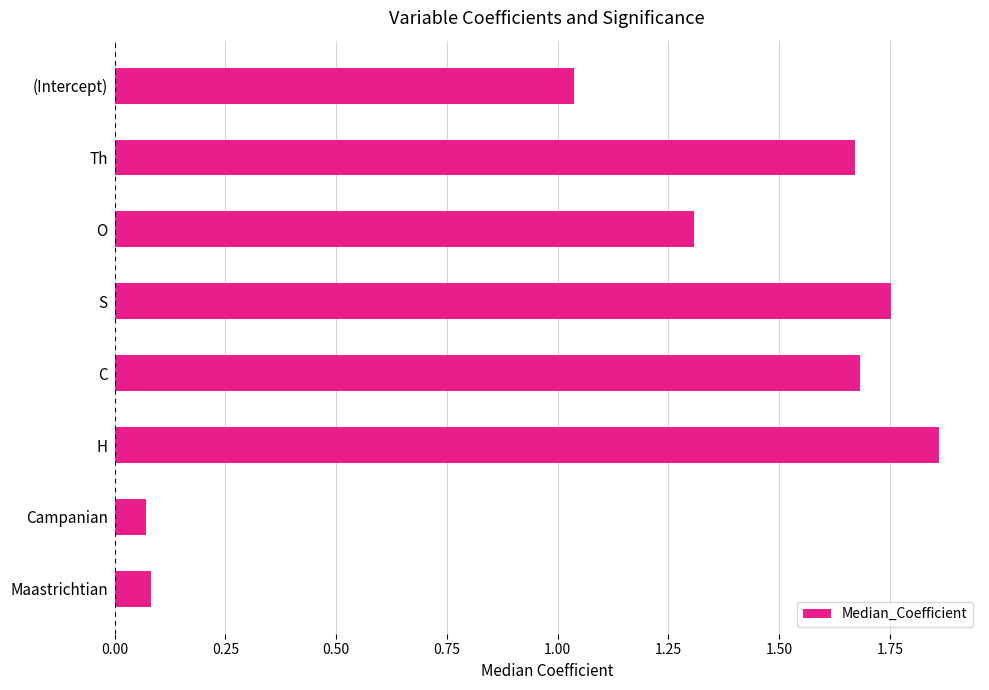

Between O and Th, which is larger?

Th